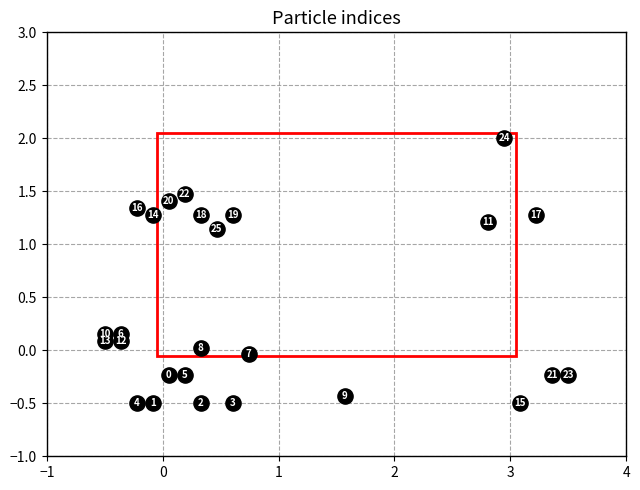

What is the range of Y values (max minus min)?

2.5